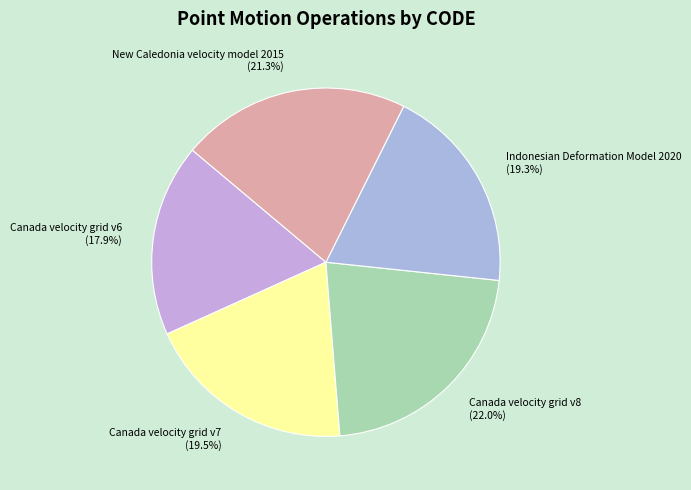

Is there any slice that represents more than half of the pie?

No